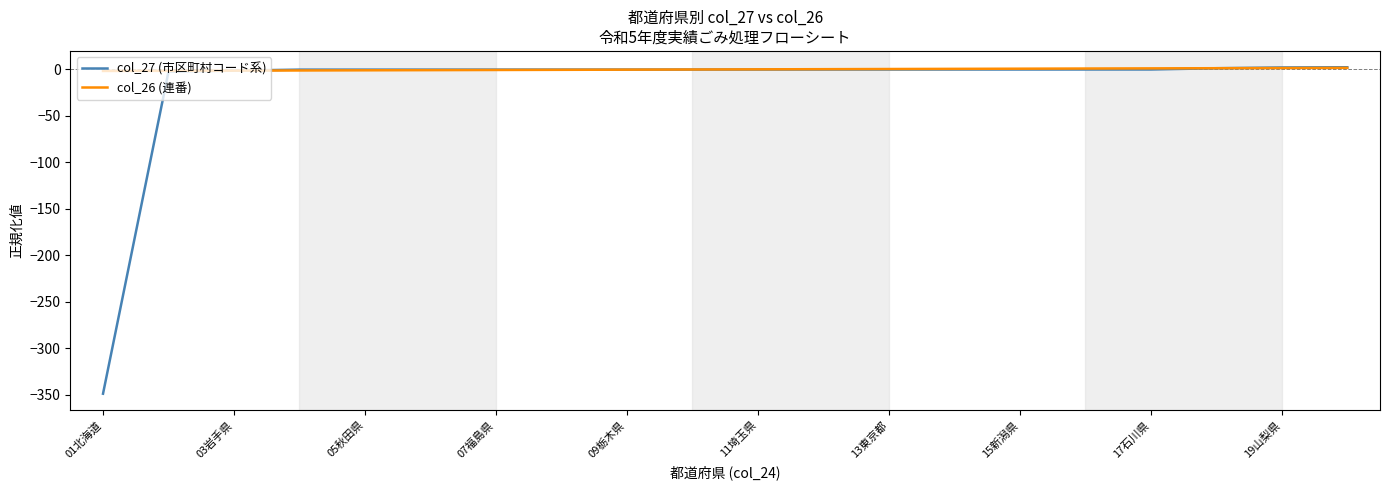

List the series in order of their overall mean, lowest first.

col_27 (市区町村コード系), col_26 (連番)